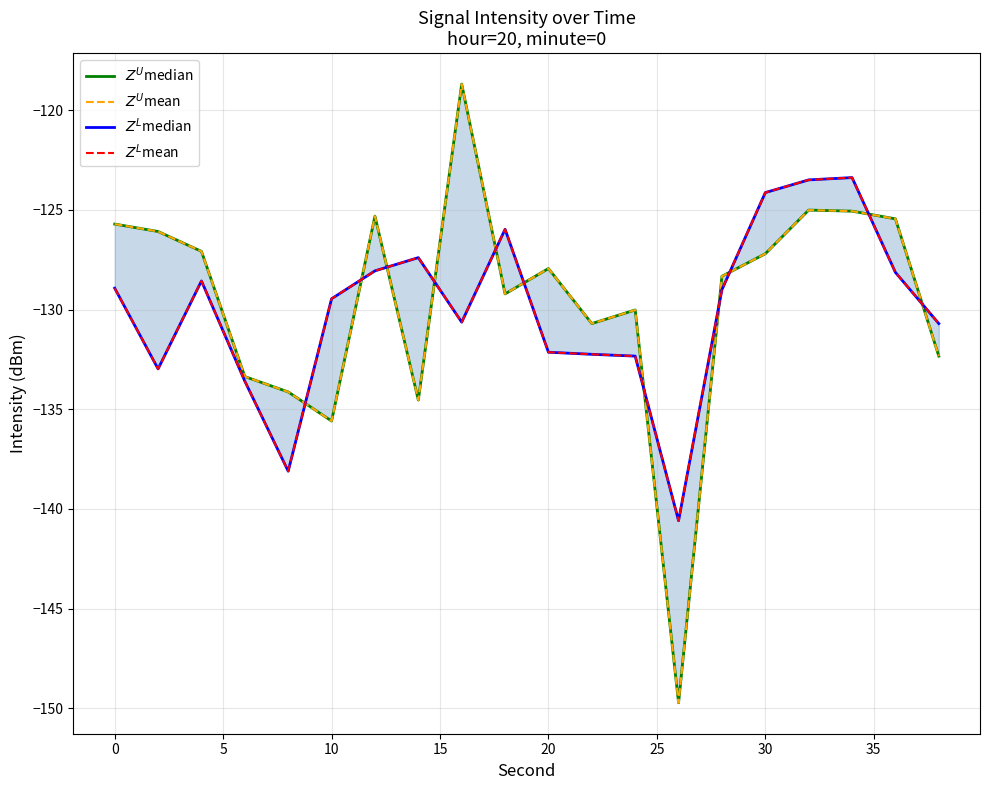

True or false: $Z^L$median has a value of -209.2 at 0.

False